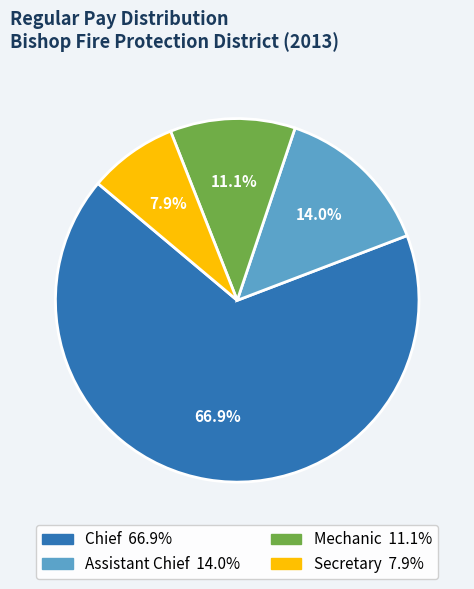

Is there a majority slice in this chart?

Yes